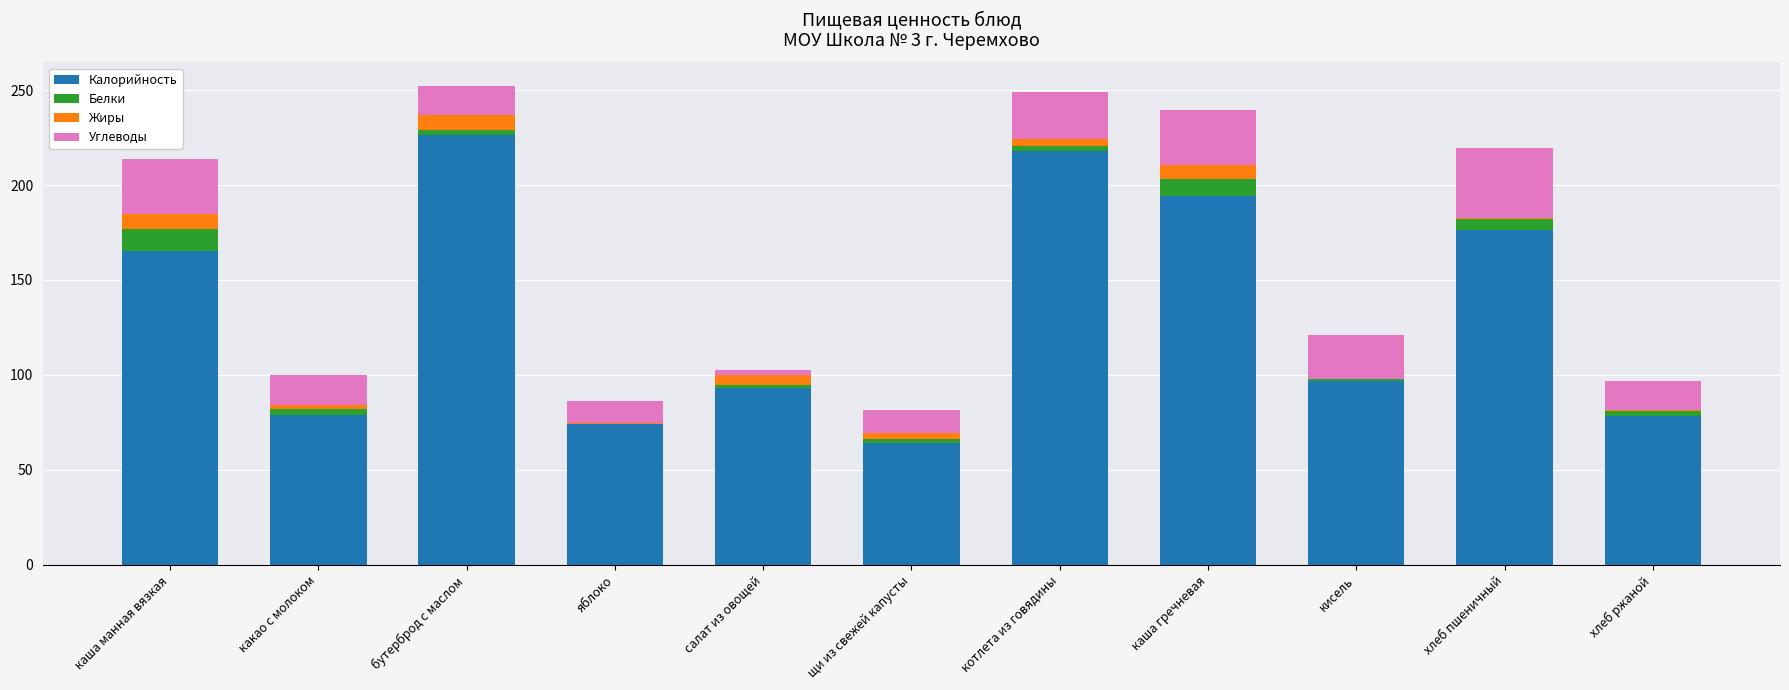

At which label does Калорийность reach its peak?

бутерброд с маслом